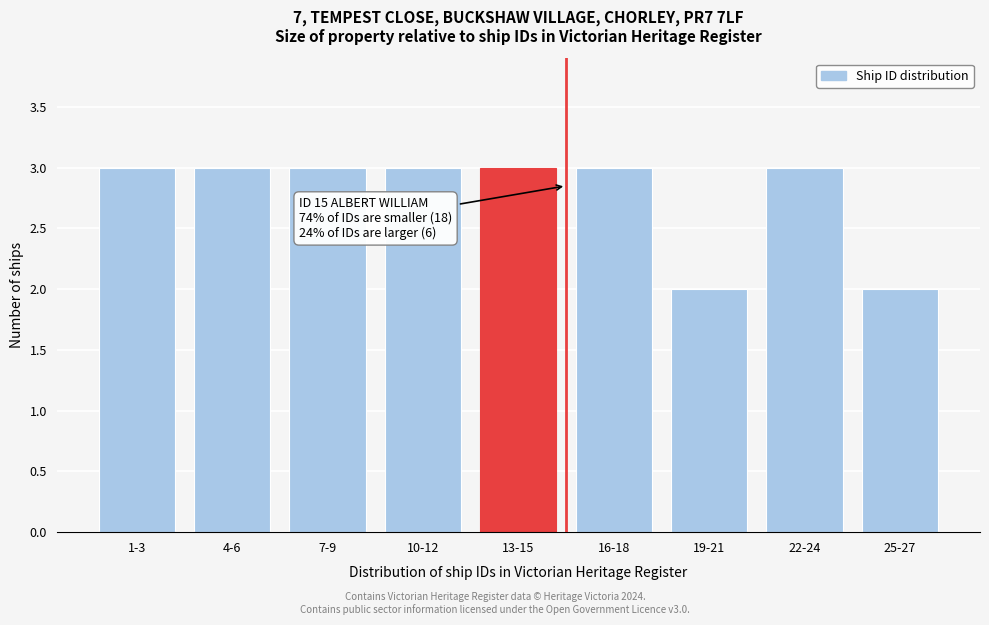

Reading right to left, transcribe all the data shown in this chart.

25-27=2	22-24=3	19-21=2	16-18=3	13-15=3	10-12=3	7-9=3	4-6=3	1-3=3